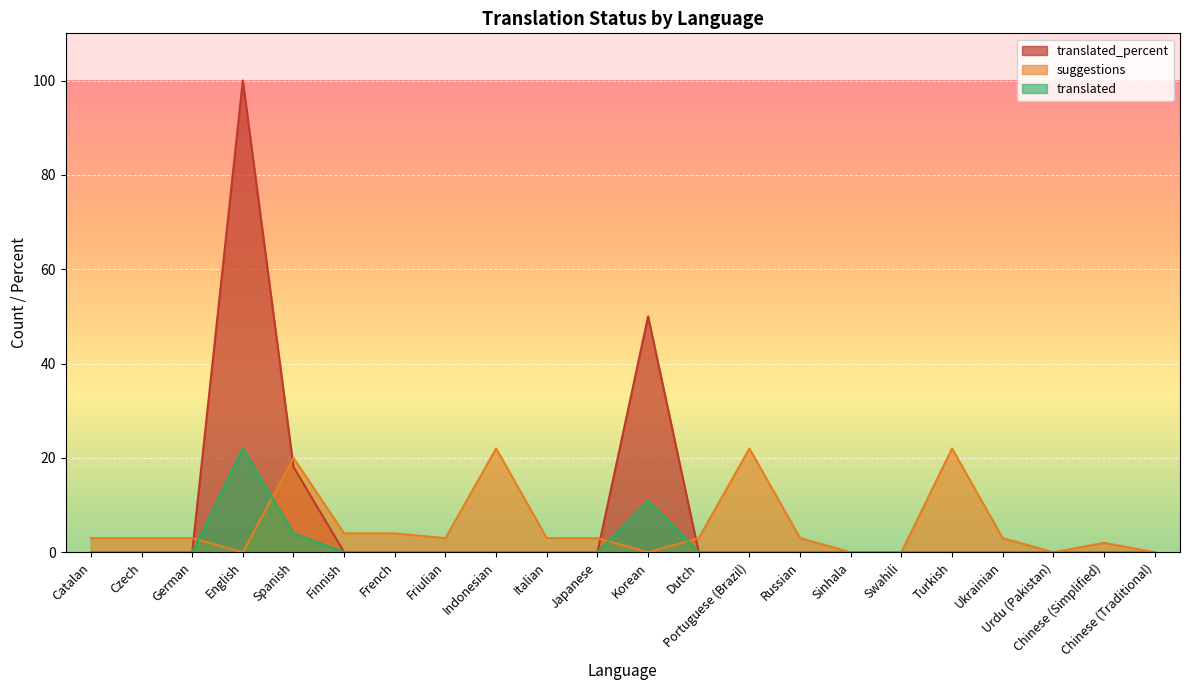

Reading left to right, extract all data points from this chart.

translated: Catalan=0.0	Czech=0.0	German=0.0	English=22.0	Spanish=4.0	Finnish=0.0	French=0.0	Friulian=0.0	Indonesian=0.0	Italian=0.0	Japanese=0.0	Korean=11.0	Dutch=0.0	Portuguese (Brazil)=0.0	Russian=0.0	Sinhala=0.0	Swahili=0.0	Turkish=0.0	Ukrainian=0.0	Urdu (Pakistan)=0.0	Chinese (Simplified)=0.0	Chinese (Traditional)=0.0
suggestions: Catalan=3.0	Czech=3.0	German=3.0	English=0.0	Spanish=20.0	Finnish=4.0	French=4.0	Friulian=3.0	Indonesian=22.0	Italian=3.0	Japanese=3.0	Korean=0.0	Dutch=3.0	Portuguese (Brazil)=22.0	Russian=3.0	Sinhala=0.0	Swahili=0.0	Turkish=22.0	Ukrainian=3.0	Urdu (Pakistan)=0.0	Chinese (Simplified)=2.0	Chinese (Traditional)=0.0
translated_percent: Catalan=0.0	Czech=0.0	German=0.0	English=100.0	Spanish=18.1	Finnish=0.0	French=0.0	Friulian=0.0	Indonesian=0.0	Italian=0.0	Japanese=0.0	Korean=50.0	Dutch=0.0	Portuguese (Brazil)=0.0	Russian=0.0	Sinhala=0.0	Swahili=0.0	Turkish=0.0	Ukrainian=0.0	Urdu (Pakistan)=0.0	Chinese (Simplified)=0.0	Chinese (Traditional)=0.0